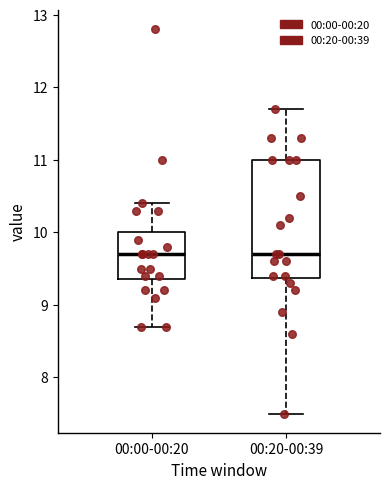

Where does the median line of the box for 00:00-00:20 sit on the y-axis? The values are not printed on the chart, so give them approximately, as read against the axis.

9.7